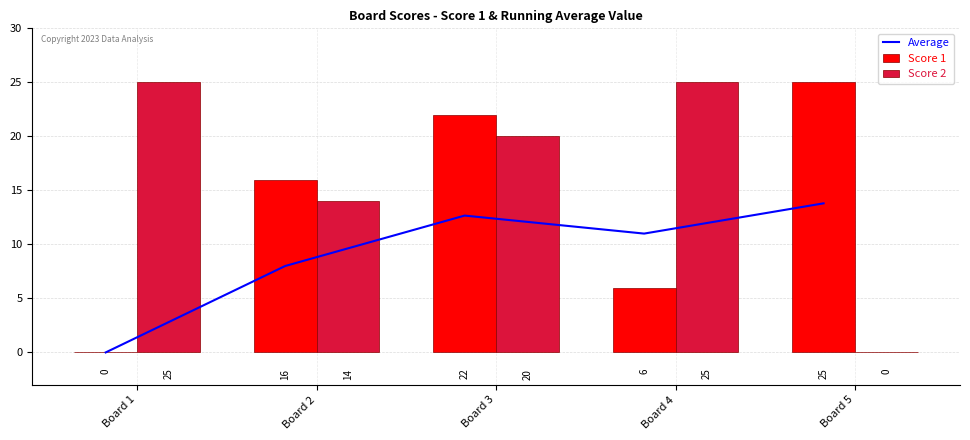

How many data points in Average are above 11?

2